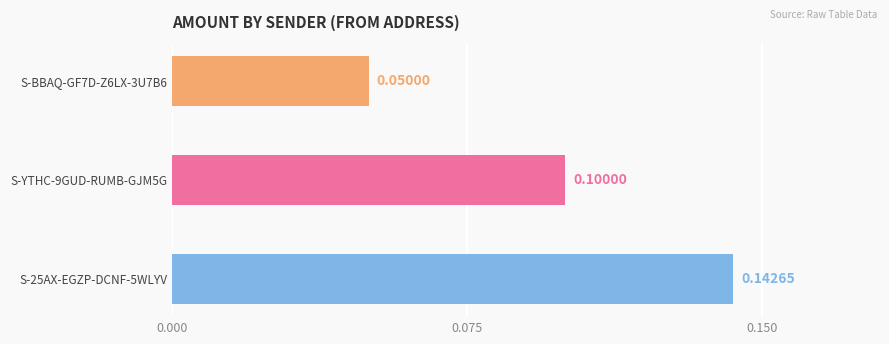

List the labels in order of value, smallest first.

S-BBAQ-GF7D-Z6LX-3U7B6, S-YTHC-9GUD-RUMB-GJM5G, S-25AX-EGZP-DCNF-5WLYV